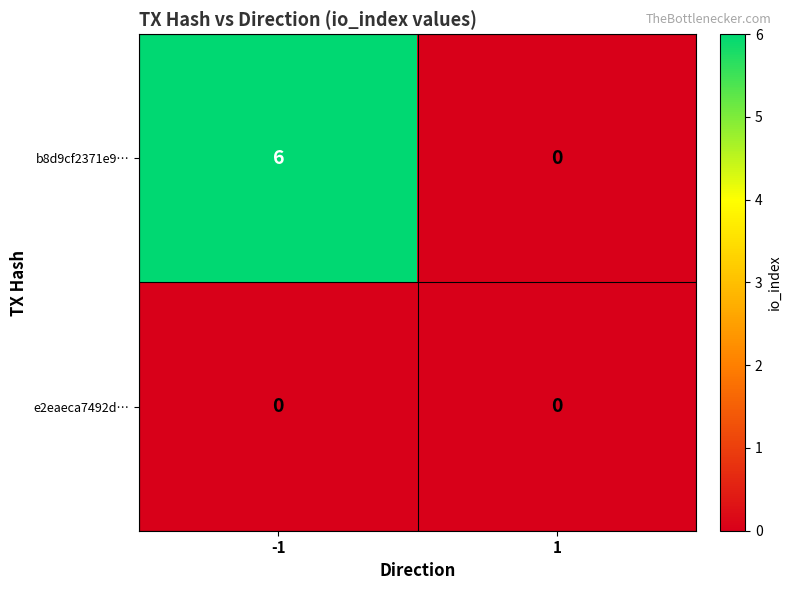

At how many categories does at least one series exceed 1?

1